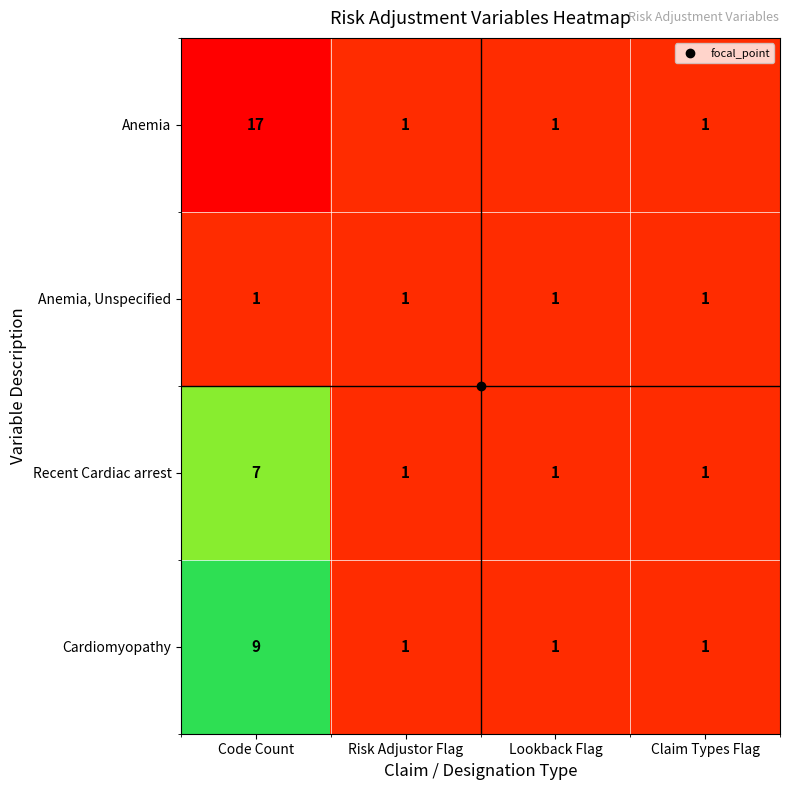

Which category has the highest value across all series?

Code Count